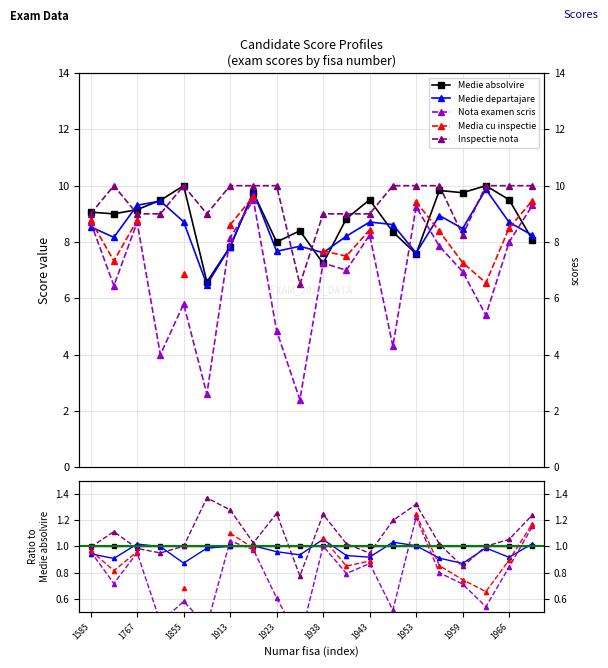

How many series are shown in this chart?

5